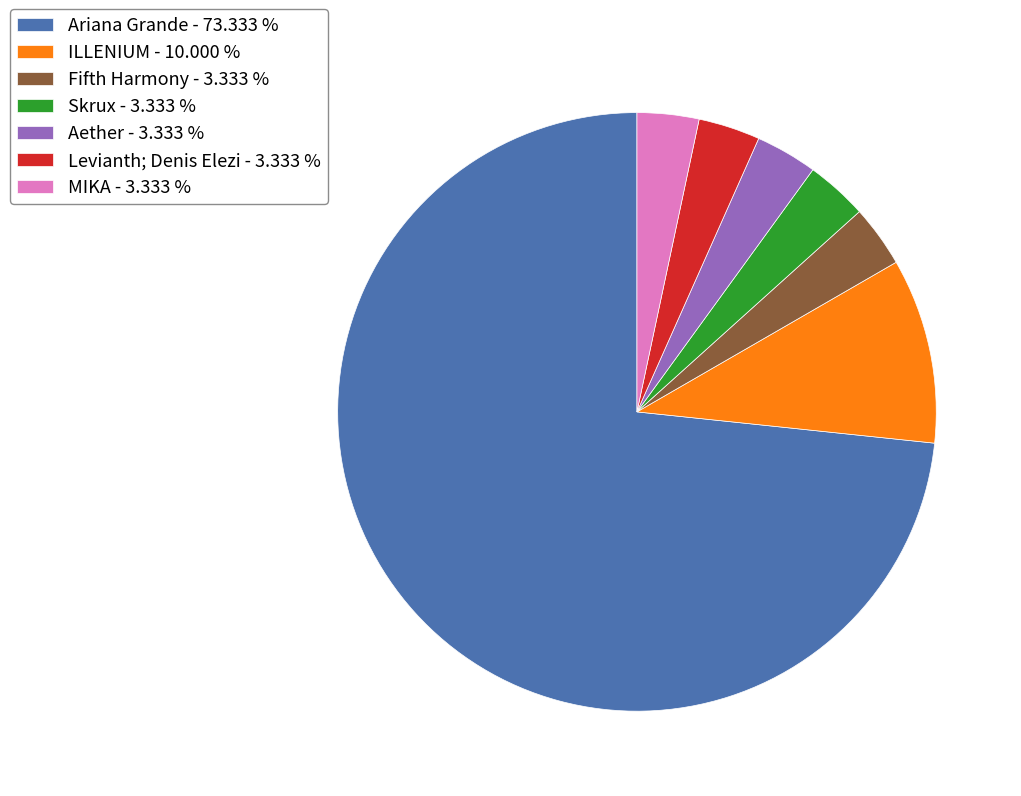

Combined, do Levianth; Denis Elezi - 3.333 % and Fifth Harmony - 3.333 % account for over 50%?

No